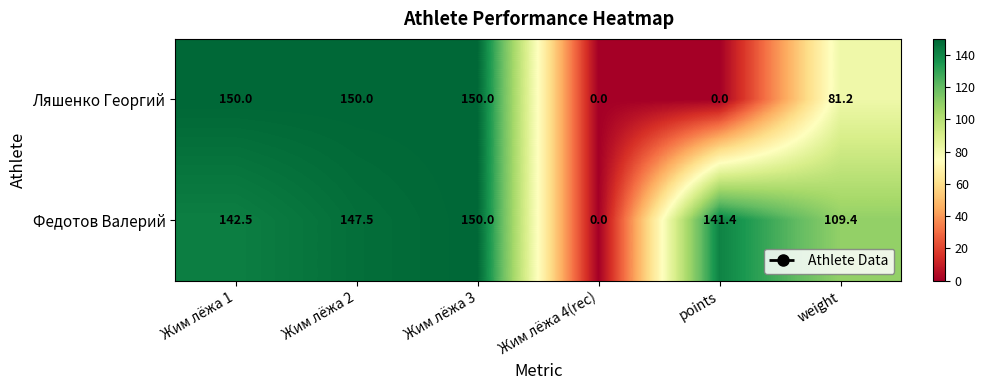

Which category has the highest value in the Федотов Валерий series?

Жим лёжа 3